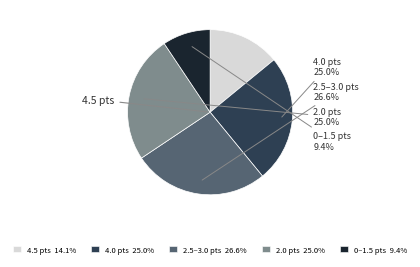

Does 4.0 pts 25.0% account for over 50% of the chart?

No